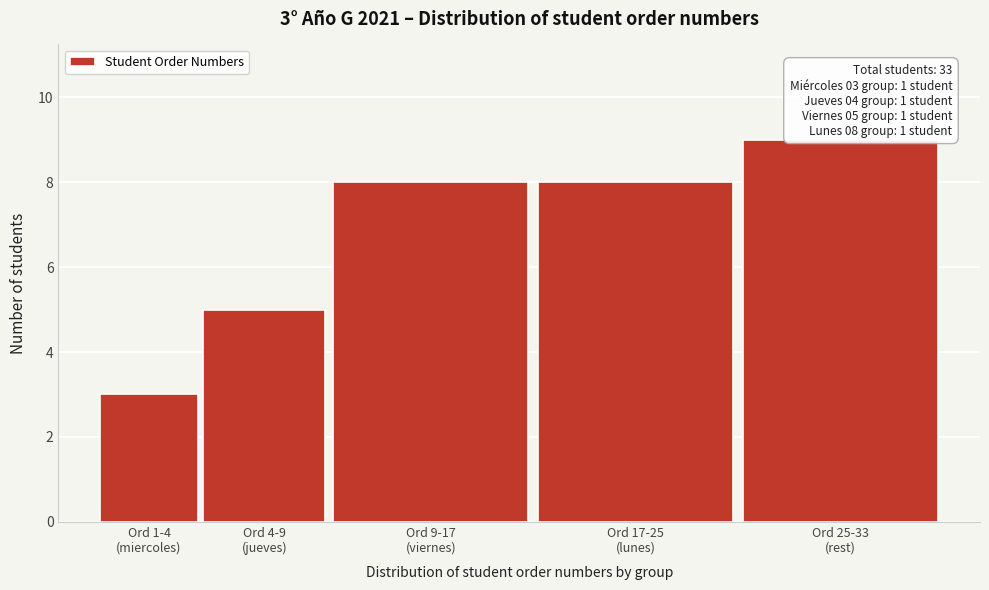

Reading left to right, transcribe all the data shown in this chart.

3	5	8	8	9